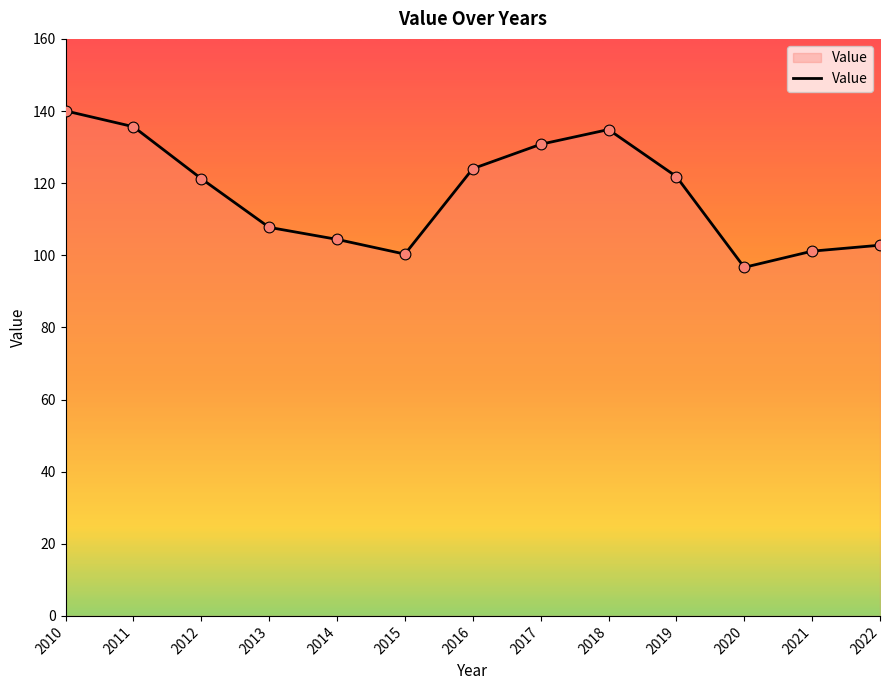

What is the change in value from 2014 to 2015?

-4.1